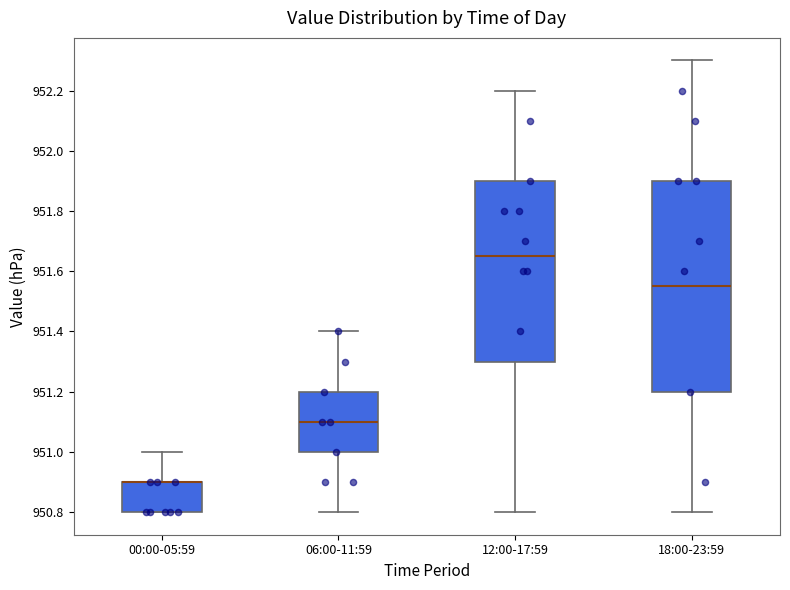

Where is the upper edge of the box for 00:00-05:59 on the y-axis? The values are not printed on the chart, so give them approximately, as read against the axis.

950.90